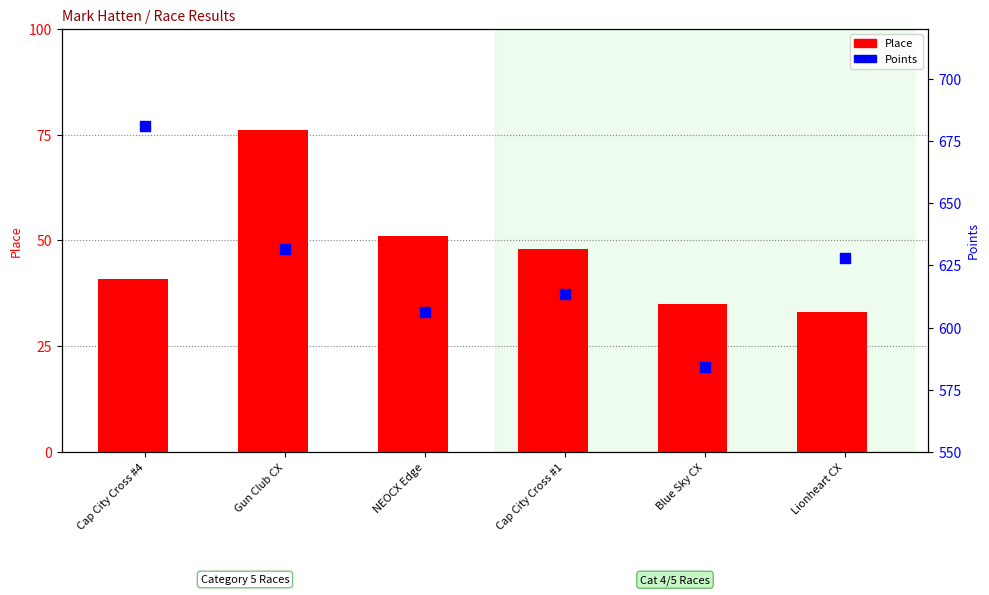

Which series reaches the minimum Y coordinate?

Place